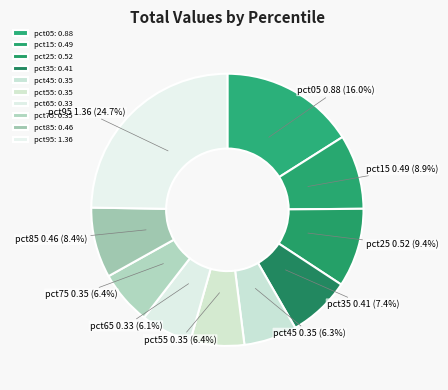

Which slice is the largest?

pct95